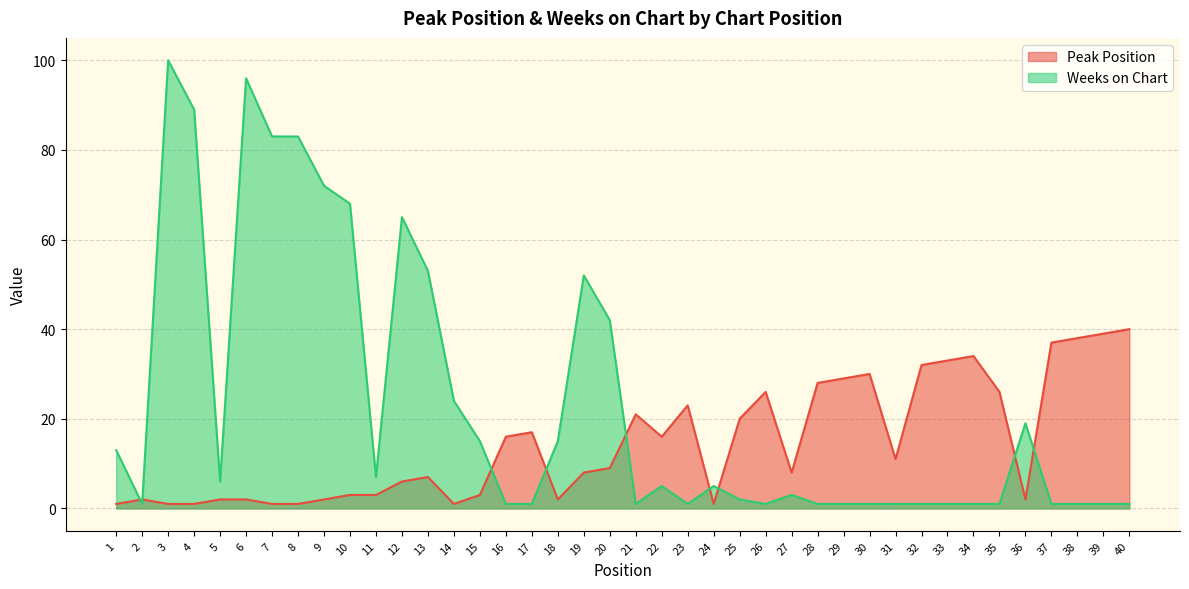

Which category has the highest value in the Peak Position series?

40